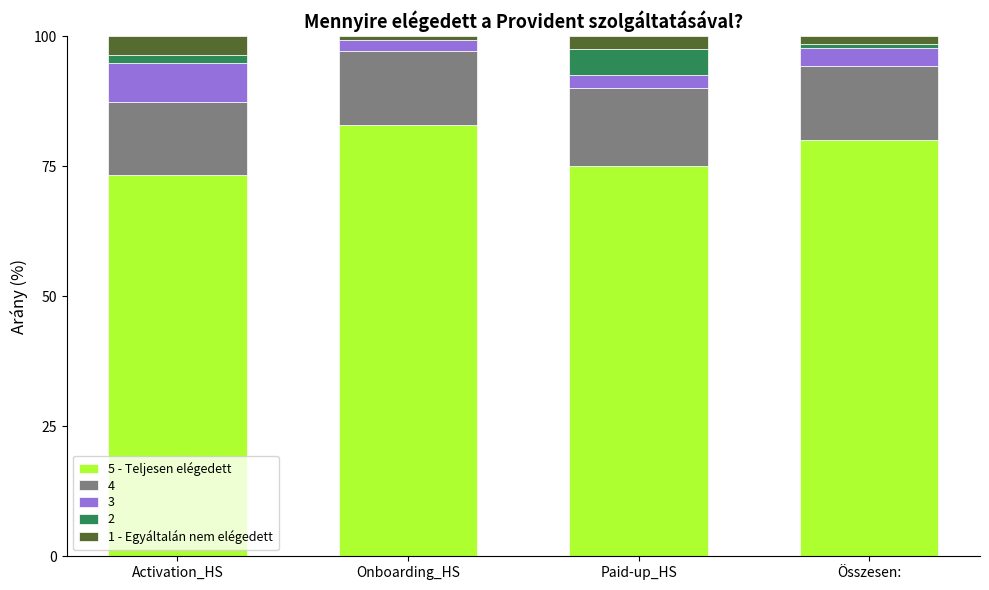

At which label does 5 - Teljesen elégedett reach its peak?

Onboarding_HS